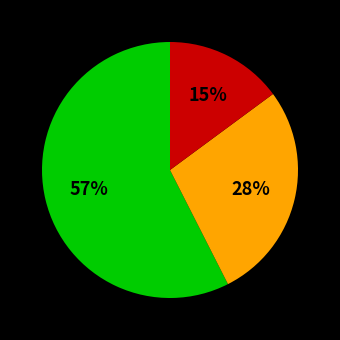

Count the number of slices in the pie.

3